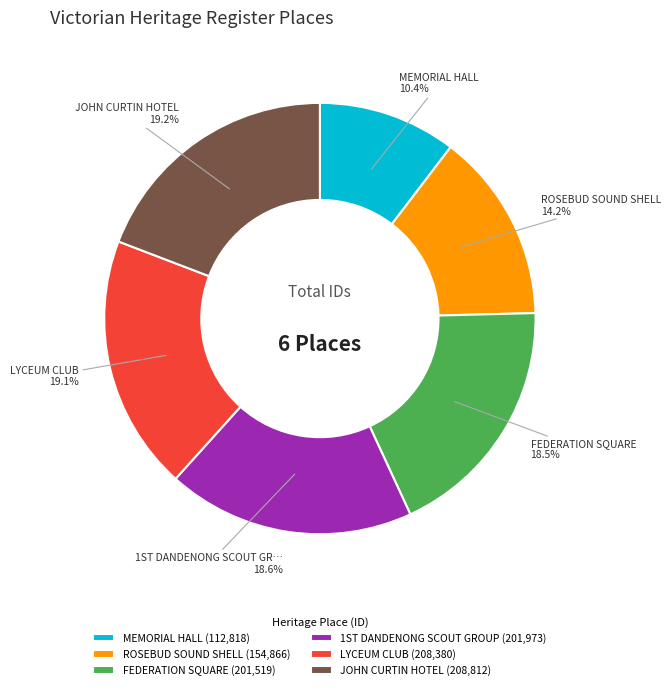

What is the ratio of the value at LYCEUM CLUB (208,380) to the value at MEMORIAL HALL (112,818)?

1.8